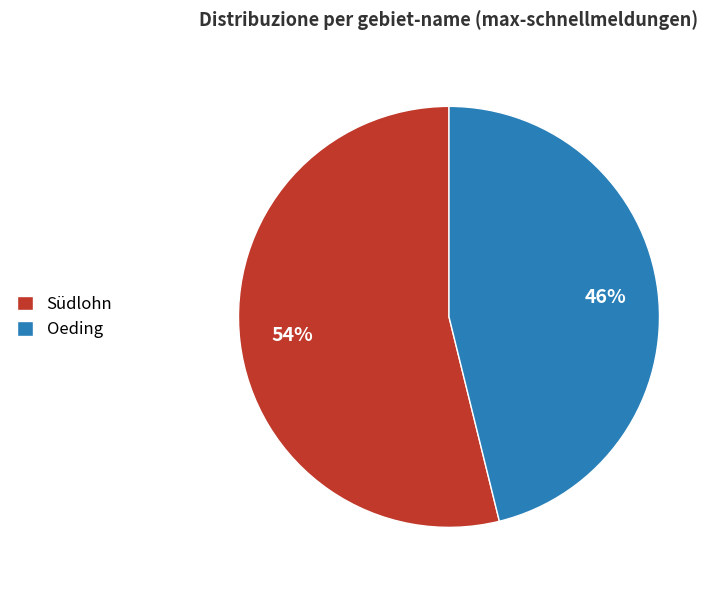

Is it true that Südlohn is 54% of the pie?

True